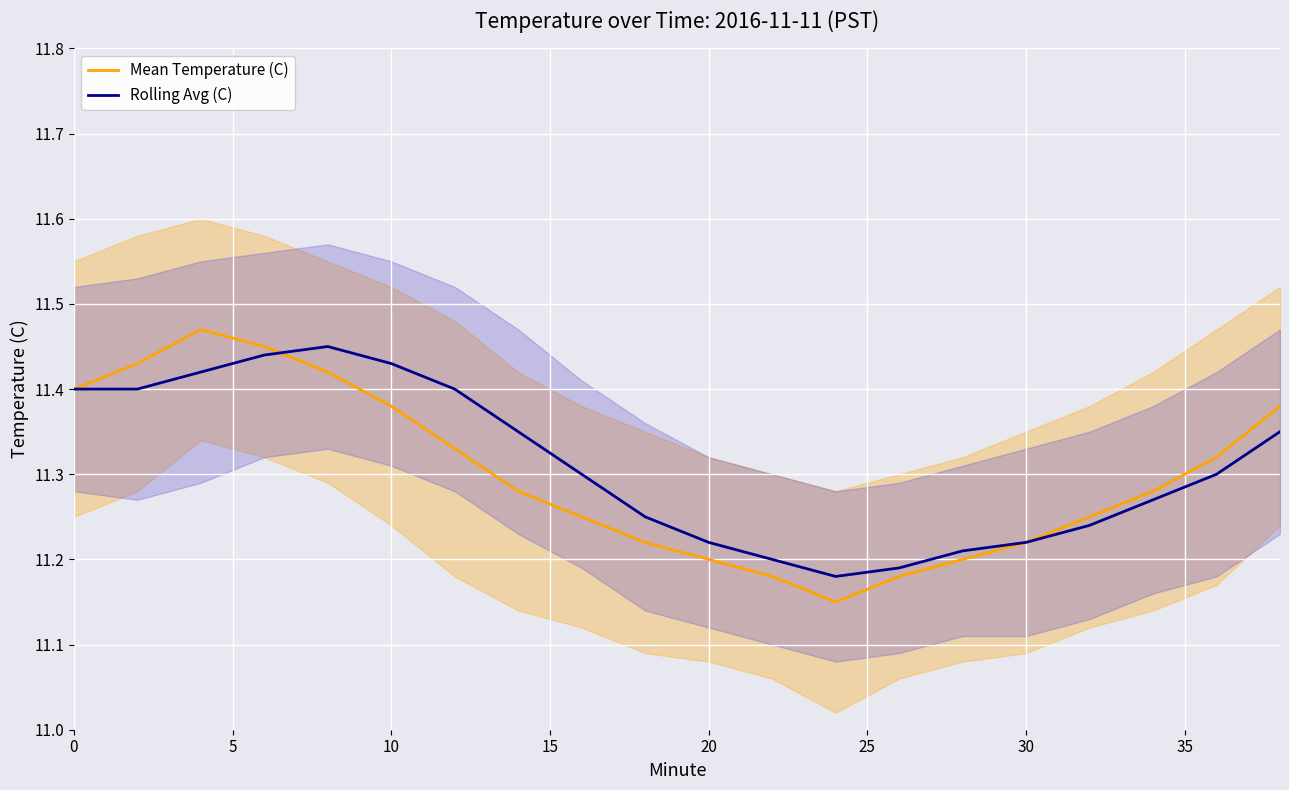

What is the greatest value displayed?

11.5